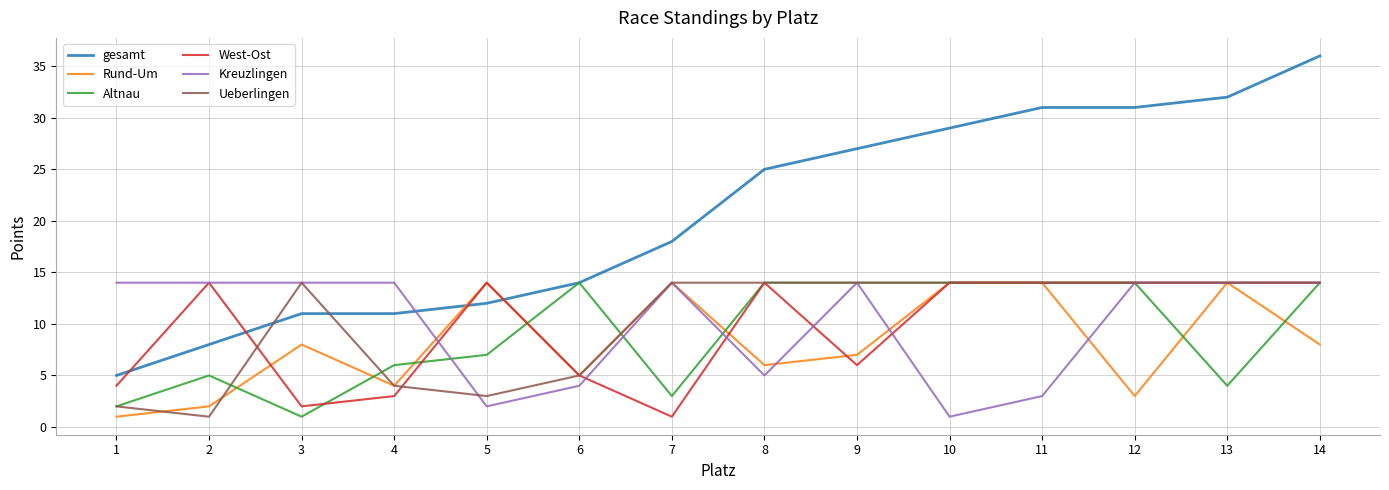

Reading left to right, what are all the values shown in this chart?

gesamt: 1=5	2=8	3=11	4=11	5=12	6=14	7=18	8=25	9=27	10=29	11=31	12=31	13=32	14=36
Rund-Um: 1=1	2=2	3=8	4=4	5=14	6=5	7=14	8=6	9=7	10=14	11=14	12=3	13=14	14=8
Altnau: 1=2	2=5	3=1	4=6	5=7	6=14	7=3	8=14	9=14	10=14	11=14	12=14	13=4	14=14
West-Ost: 1=4	2=14	3=2	4=3	5=14	6=5	7=1	8=14	9=6	10=14	11=14	12=14	13=14	14=14
Kreuzlingen: 1=14	2=14	3=14	4=14	5=2	6=4	7=14	8=5	9=14	10=1	11=3	12=14	13=14	14=14
Ueberlingen: 1=2	2=1	3=14	4=4	5=3	6=5	7=14	8=14	9=14	10=14	11=14	12=14	13=14	14=14